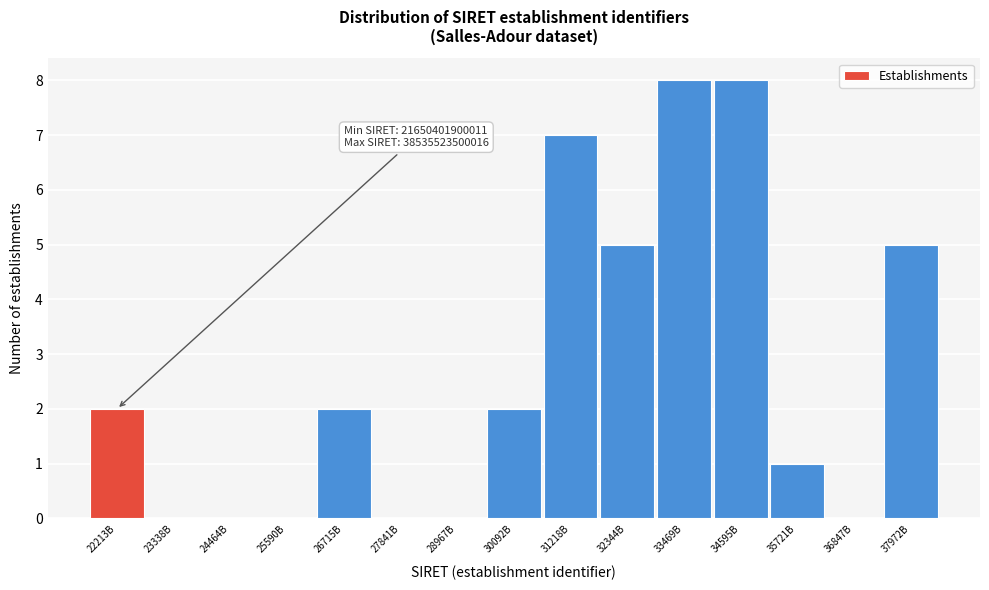

Reading right to left, what are all the values shown in this chart?

37972B=5	36847B=0	35721B=1	34595B=8	33469B=8	32344B=5	31218B=7	30092B=2	28967B=0	27841B=0	26715B=2	25590B=0	24464B=0	23338B=0	22213B=2